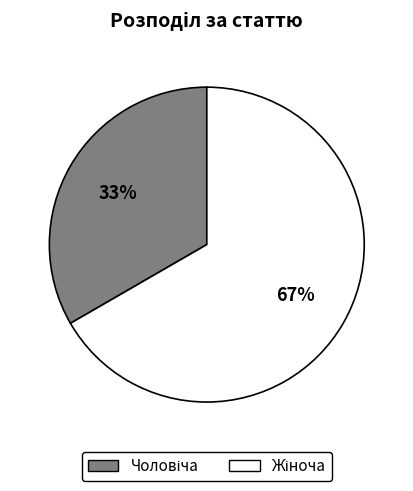

To the nearest percent, what is the average slice percentage?

50%